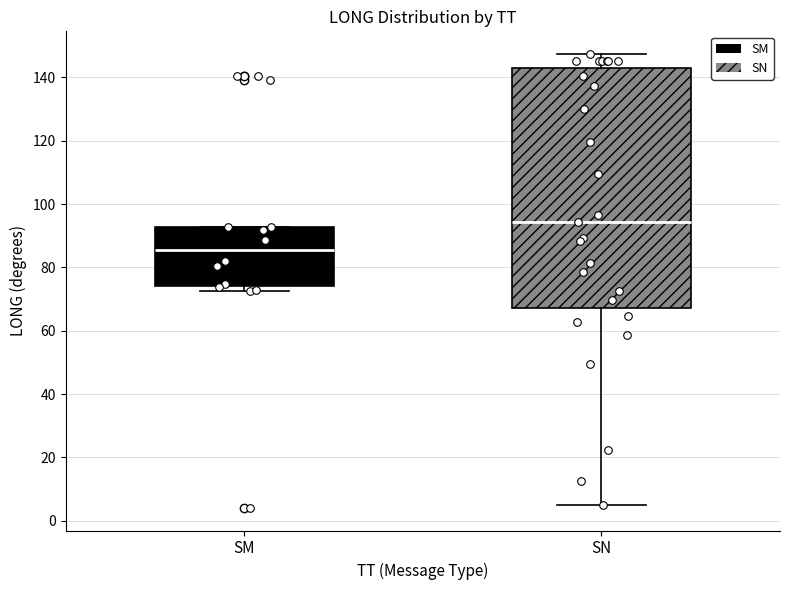

Where does the median line of the box for SN sit on the y-axis? The values are not printed on the chart, so give them approximately, as read against the axis.

94